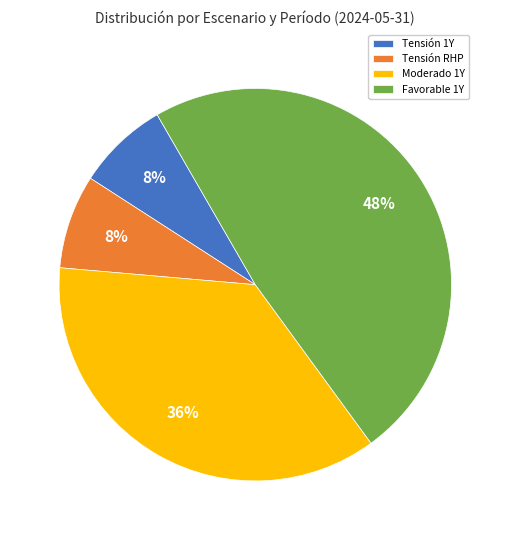

Between Tensión 1Y and Moderado 1Y, which is larger?

Moderado 1Y